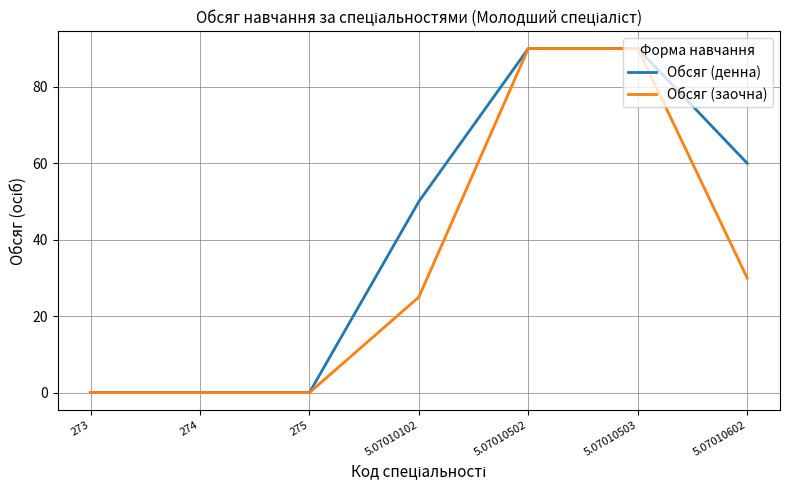

Is it true that Обсяг (денна) equals 70 at 5.07010102?

False